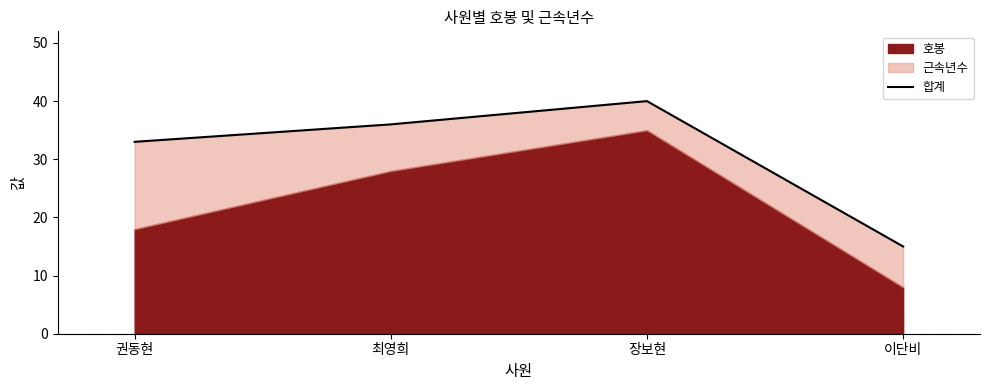

Reading left to right, list all the values displayed in this chart.

33	36	40	15